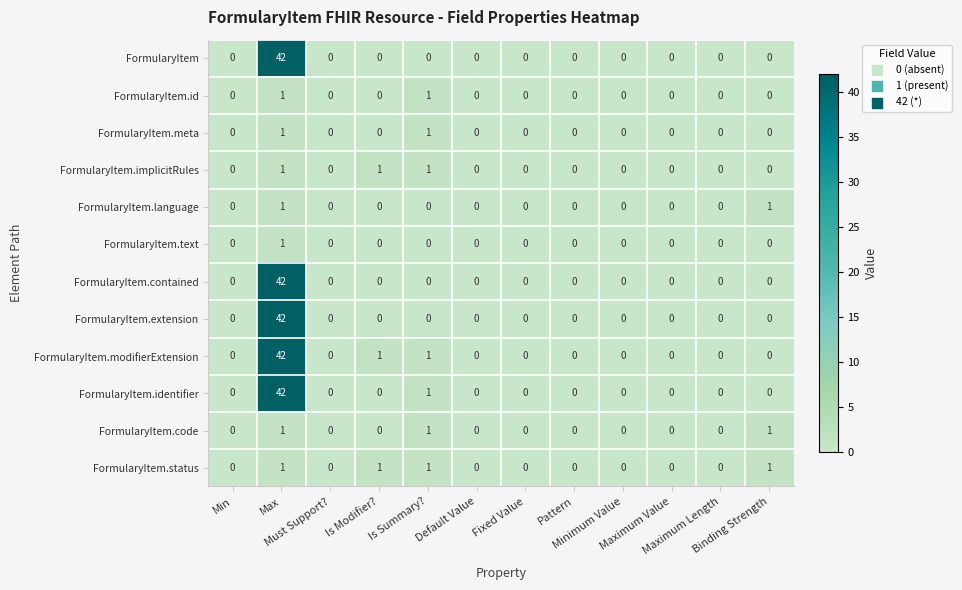

Which series has the largest total across all categories?

FormularyItem.modifierExtension